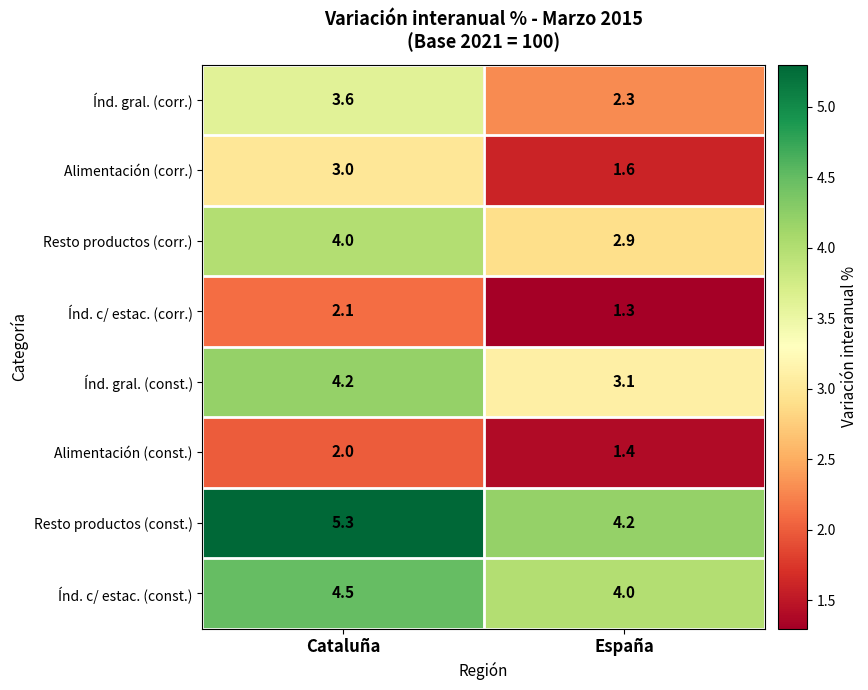

What is the spread (max minus min) of values at Cataluña?

3.3